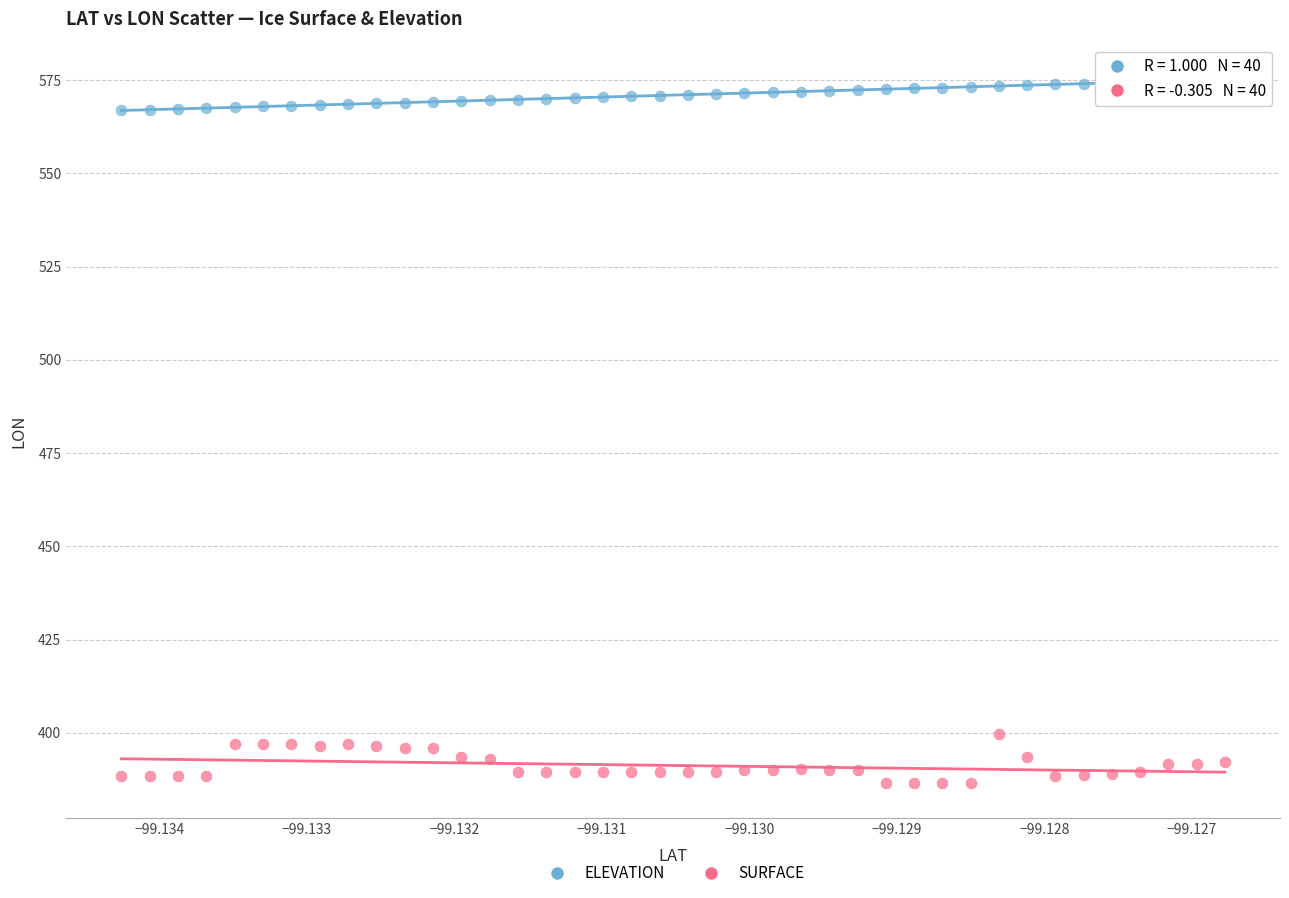

Which series reaches the minimum Y coordinate?

SURFACE